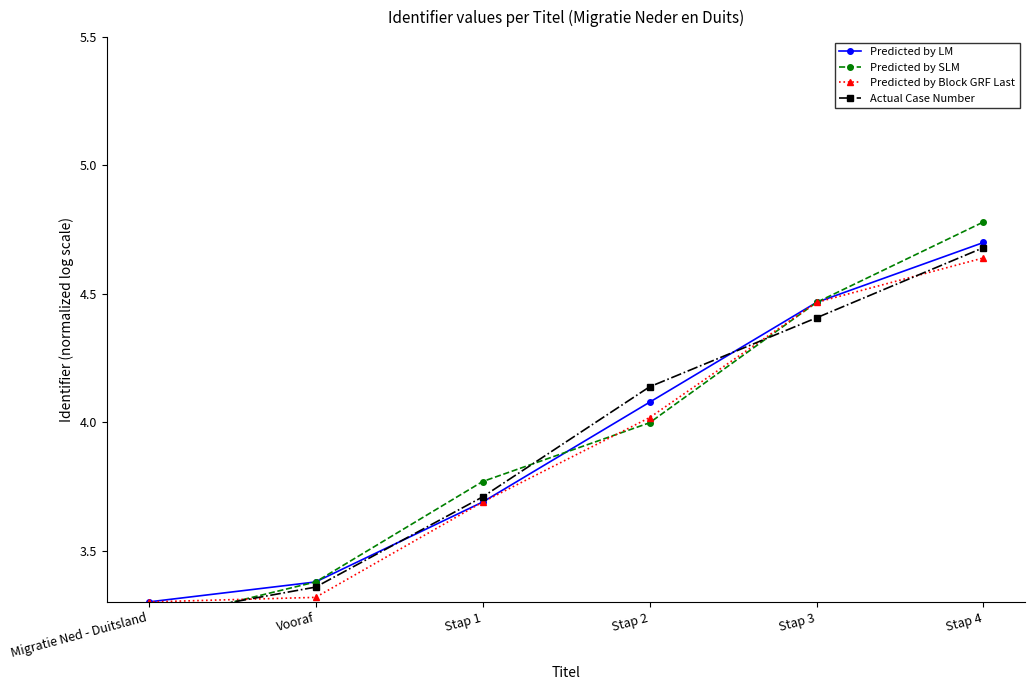

Reading left to right, what are all the values shown in this chart?

Predicted by LM: Migratie Ned - Duitsland=3.3	Vooraf=3.4	Stap 1=3.7	Stap 2=4.1	Stap 3=4.5	Stap 4=4.7
Predicted by SLM: Migratie Ned - Duitsland=3.2	Vooraf=3.4	Stap 1=3.8	Stap 2=4.0	Stap 3=4.5	Stap 4=4.8
Predicted by Block GRF Last: Migratie Ned - Duitsland=3.3	Vooraf=3.3	Stap 1=3.7	Stap 2=4.0	Stap 3=4.5	Stap 4=4.6
Actual Case Number: Migratie Ned - Duitsland=3.2	Vooraf=3.4	Stap 1=3.7	Stap 2=4.1	Stap 3=4.4	Stap 4=4.7